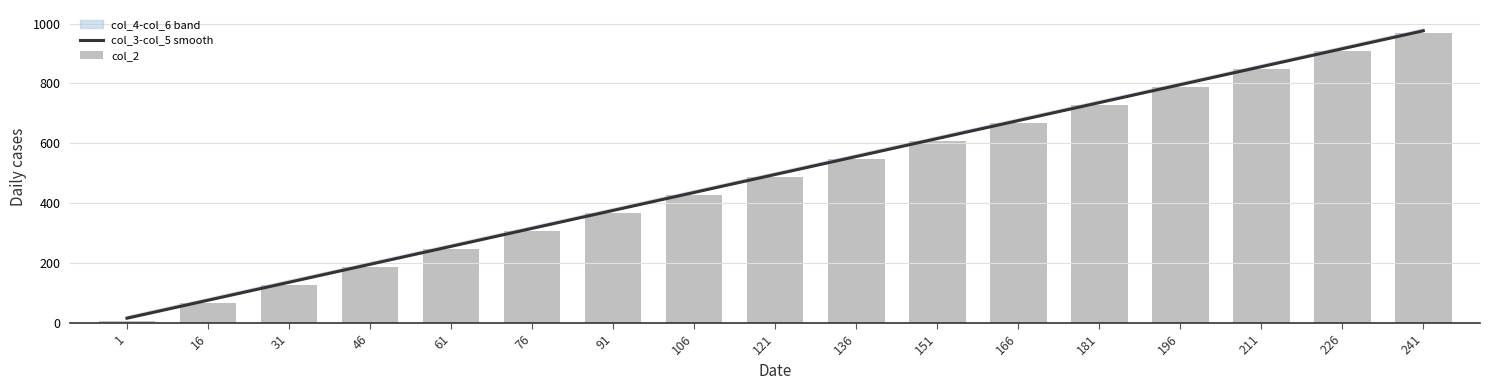

How many groups of bars are there?

17